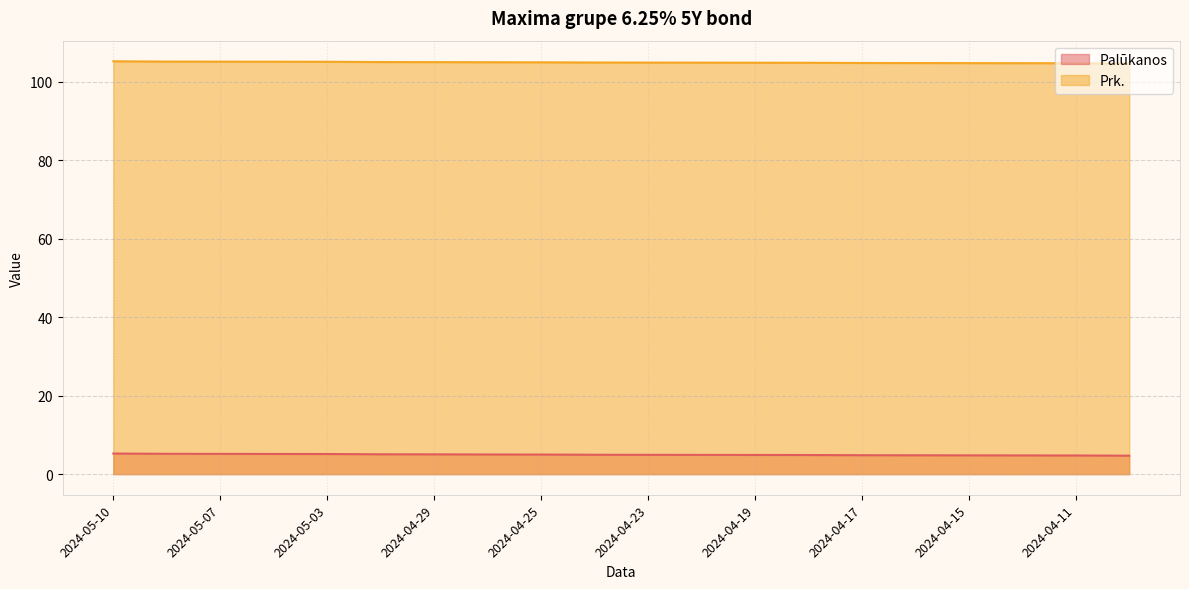

Reading right to left, list all the values displayed in this chart.

Palūkanos: 2024-04-10=4.7	2024-04-11=4.7	2024-04-12=4.8	2024-04-15=4.8	2024-04-16=4.8	2024-04-17=4.8	2024-04-18=4.9	2024-04-19=4.9	2024-04-22=4.9	2024-04-23=4.9	2024-04-24=4.9	2024-04-25=5.0	2024-04-26=5.0	2024-04-29=5.0	2024-04-30=5.1	2024-05-03=5.1	2024-05-06=5.1	2024-05-07=5.2	2024-05-08=5.2	2024-05-10=5.2
Prk.: 2024-04-10=104.7	2024-04-11=104.7	2024-04-12=104.8	2024-04-15=104.8	2024-04-16=104.8	2024-04-17=104.8	2024-04-18=104.9	2024-04-19=104.9	2024-04-22=104.9	2024-04-23=104.9	2024-04-24=104.9	2024-04-25=105.0	2024-04-26=105.0	2024-04-29=105.0	2024-04-30=105.1	2024-05-03=105.1	2024-05-06=105.1	2024-05-07=105.2	2024-05-08=105.2	2024-05-10=105.2